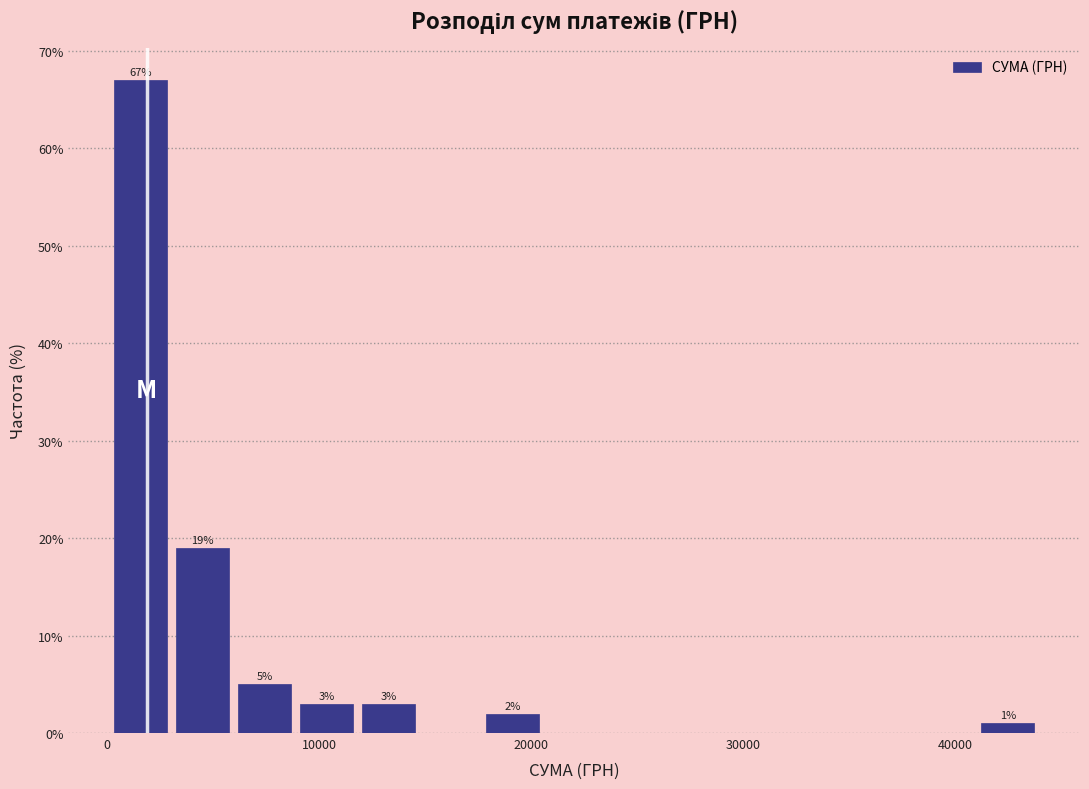

Around what value on the x-axis is the tallest bar? Give the approximate position of its centre, as read against the axis.

2000